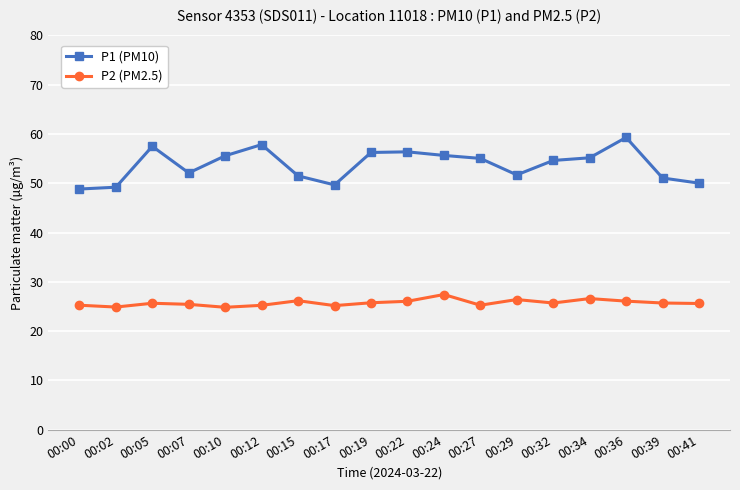

Is the value of P2 (PM2.5) at 00:07 greater than the value of P1 (PM10) at 00:10?

No